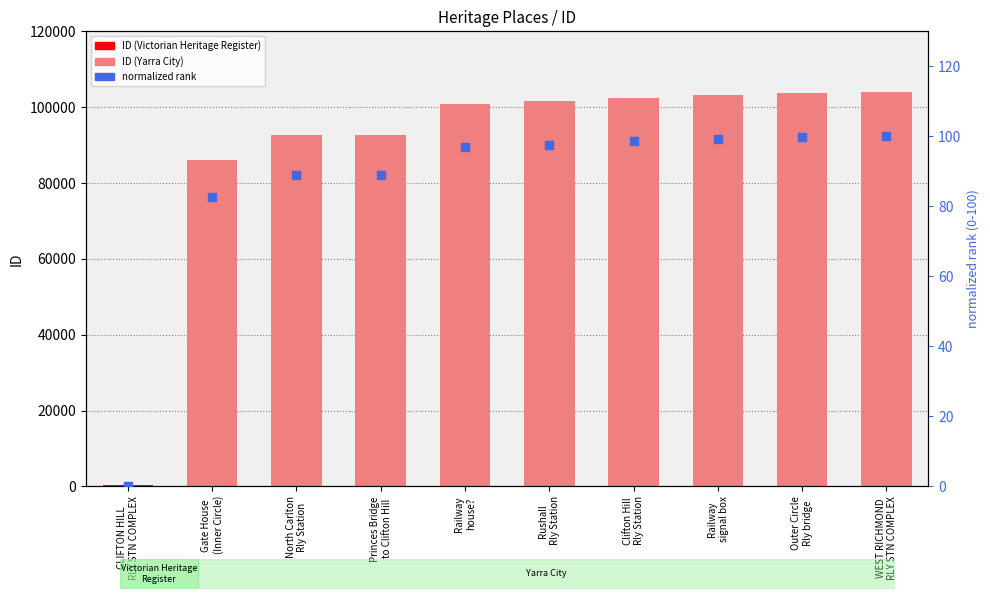

Which series contains the highest Y value?

ID